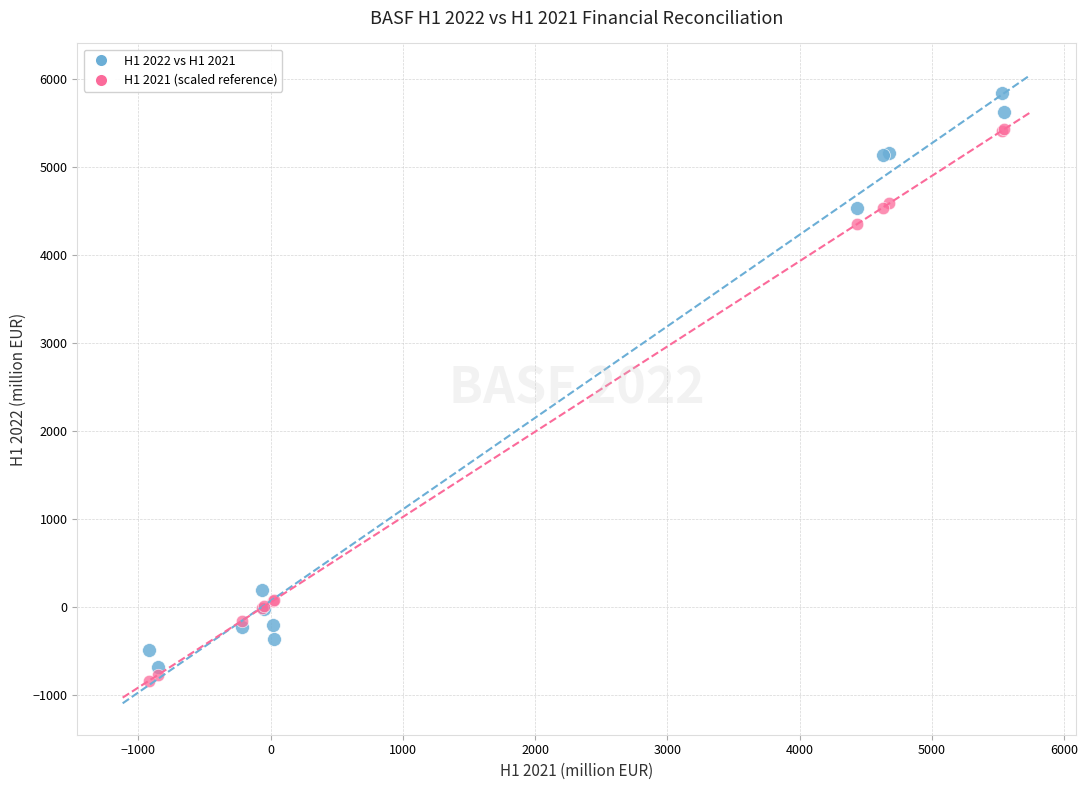

What are all the series names shown in the legend?

H1 2022 vs H1 2021, H1 2021 (scaled reference)